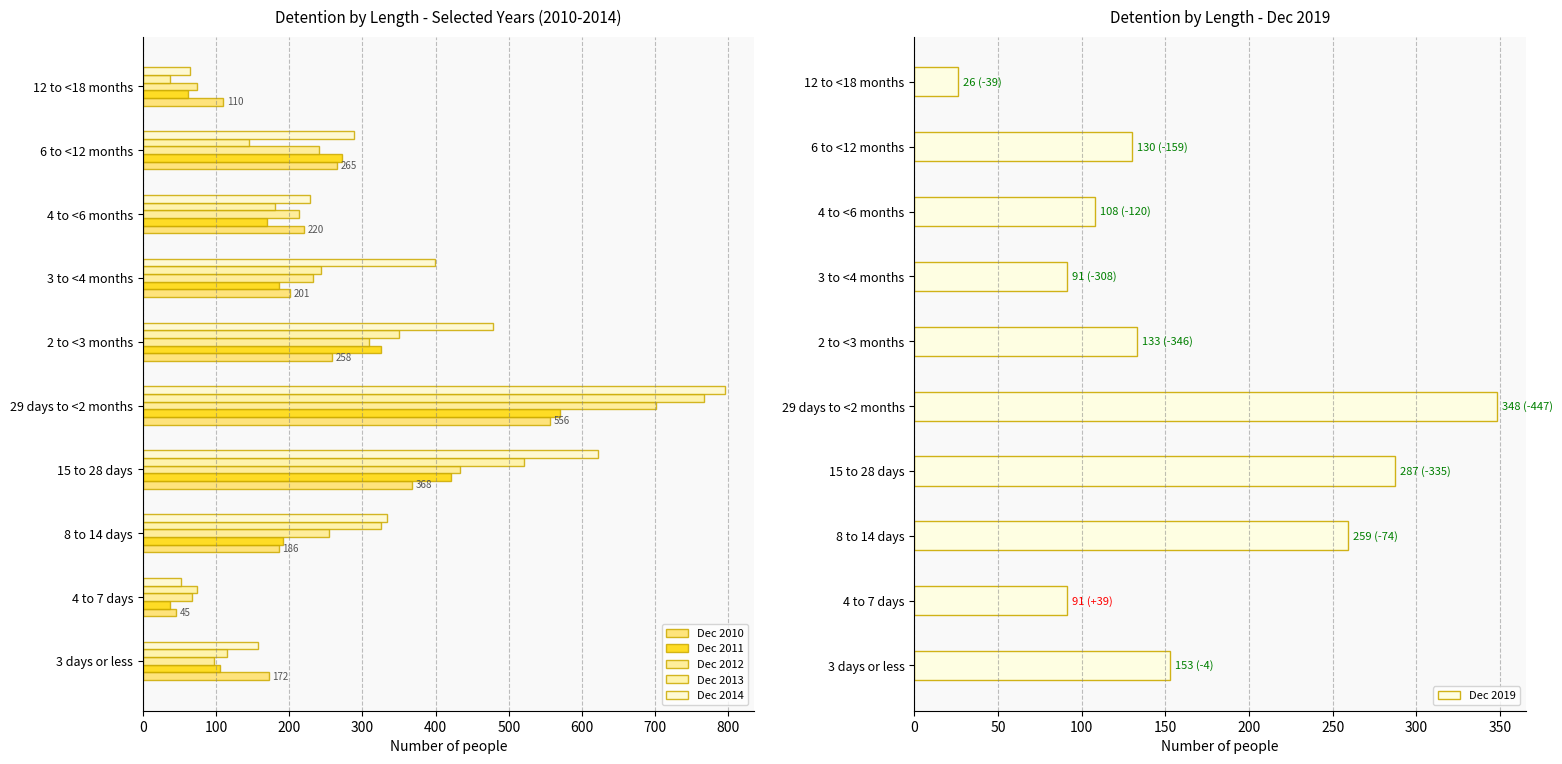

Are the bars horizontal?

Yes